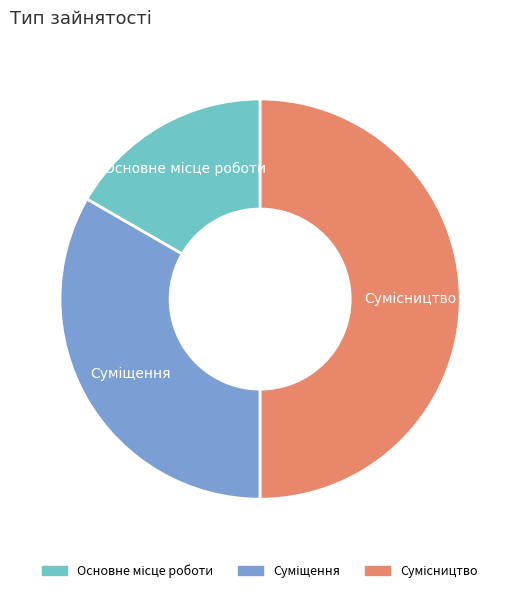

How many segments does this pie chart have?

3